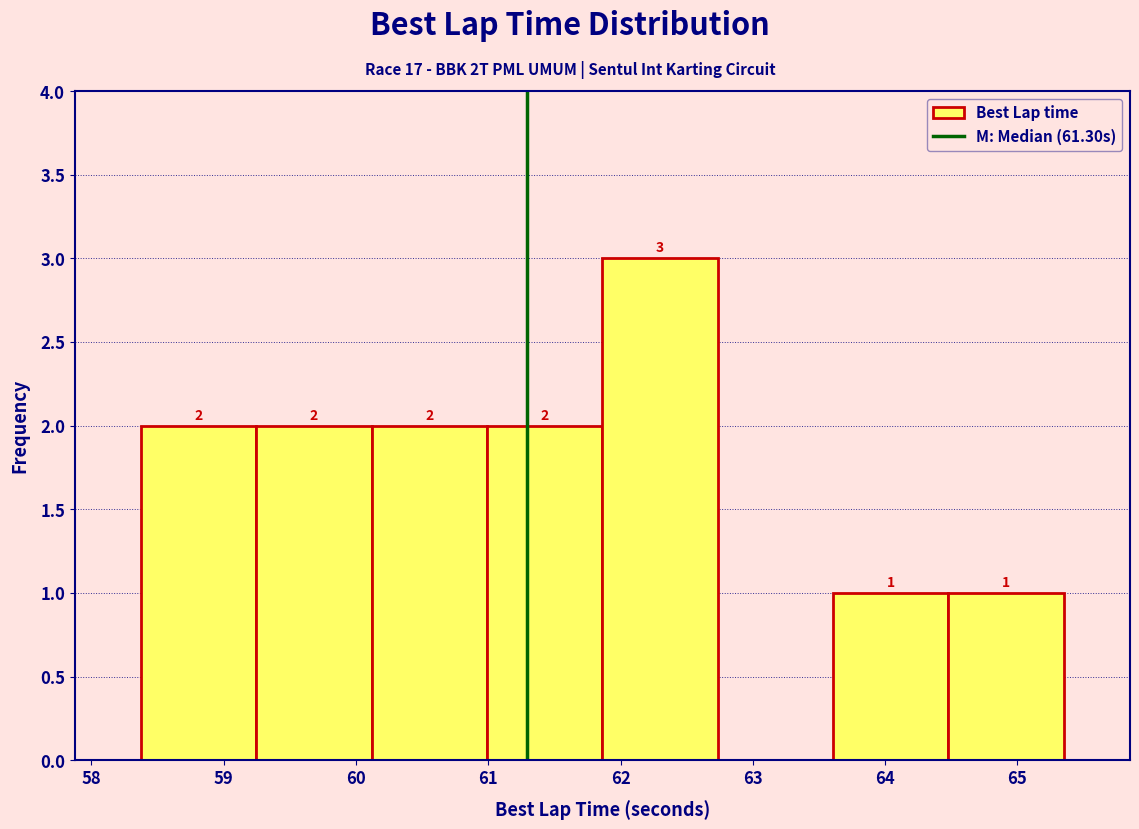

Over which range of the x-axis is the bar tallest?

61.9 to 62.7